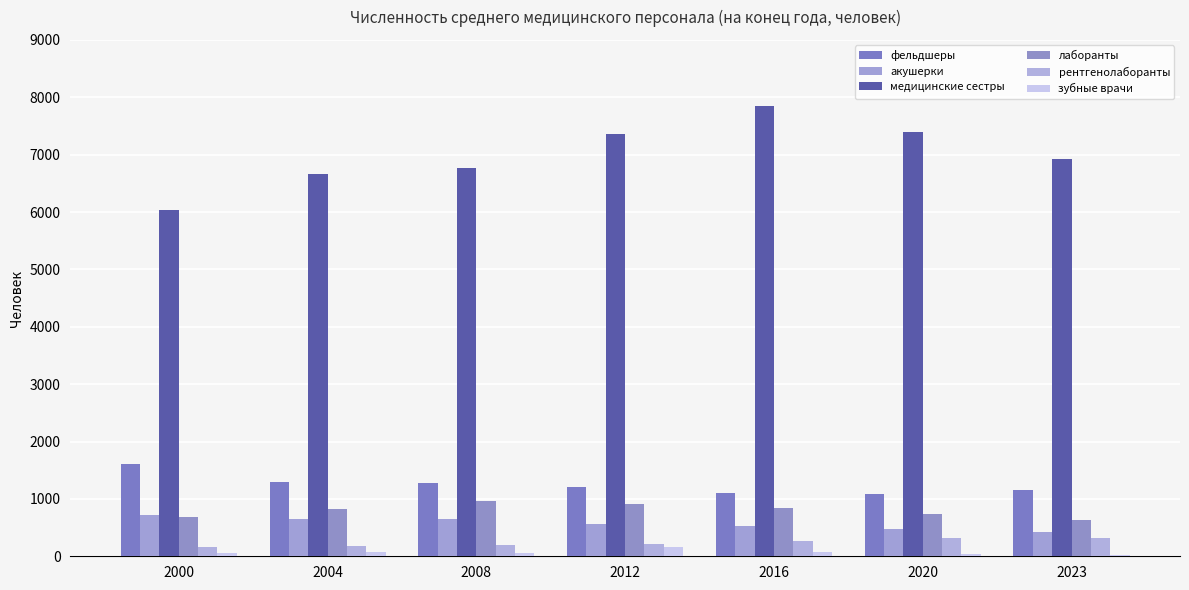

Which series has the largest range (max minus min)?

медицинские сестры